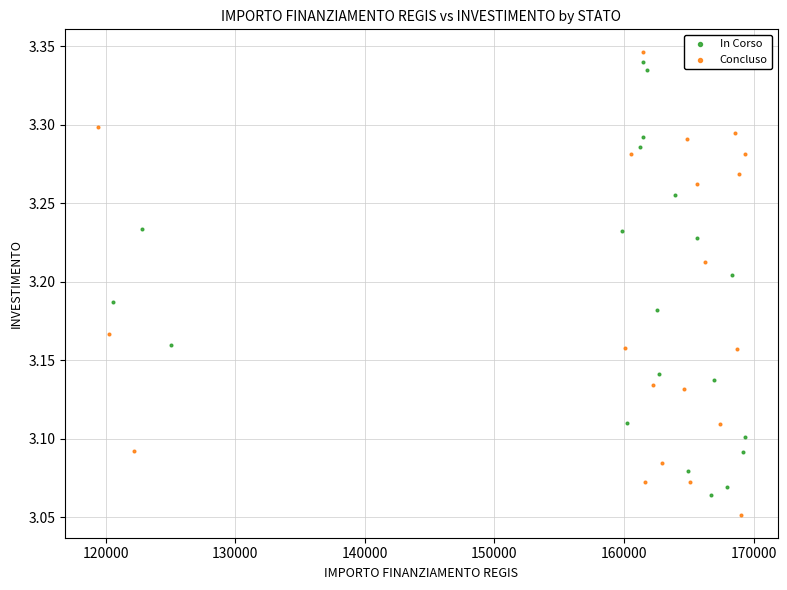

What are all the series names shown in the legend?

In Corso, Concluso